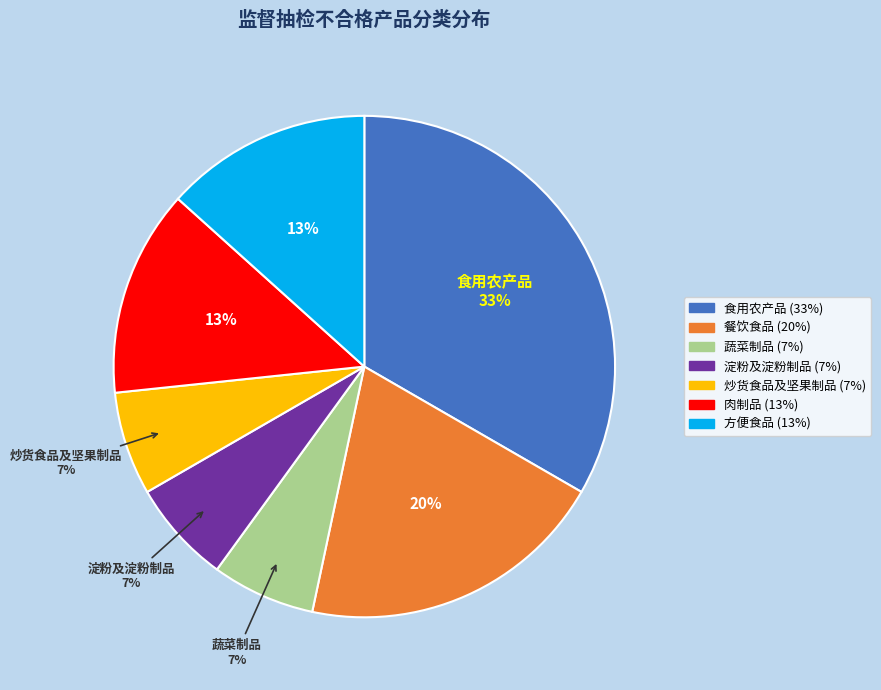

Approximately how many times larger is the value at 炒货食品及坚果制品 compared to 淀粉及淀粉制品?

1.0